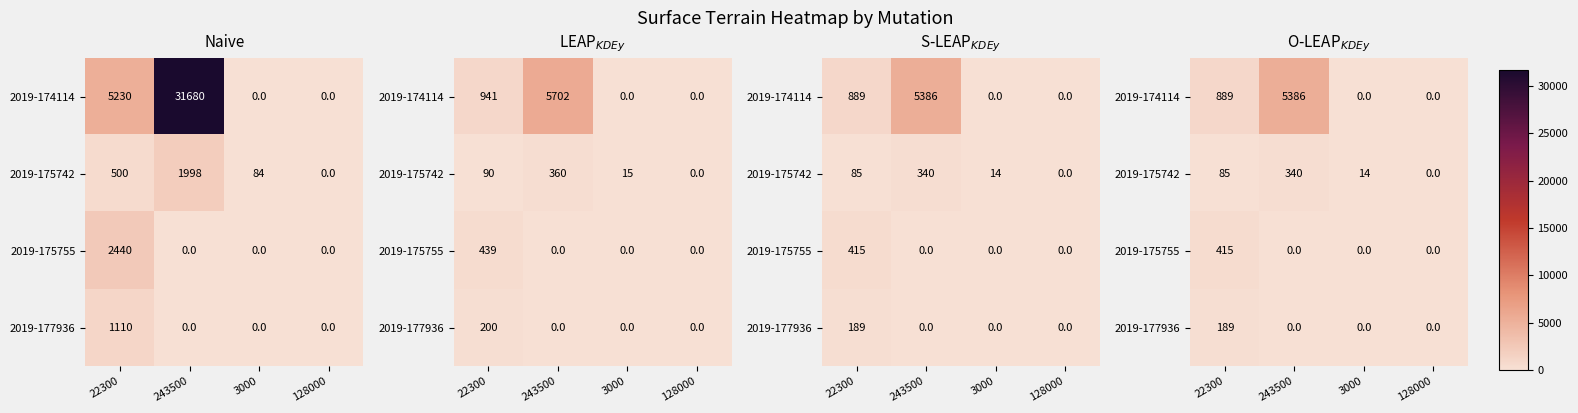

Which series has the widest spread of values?

2019-174114